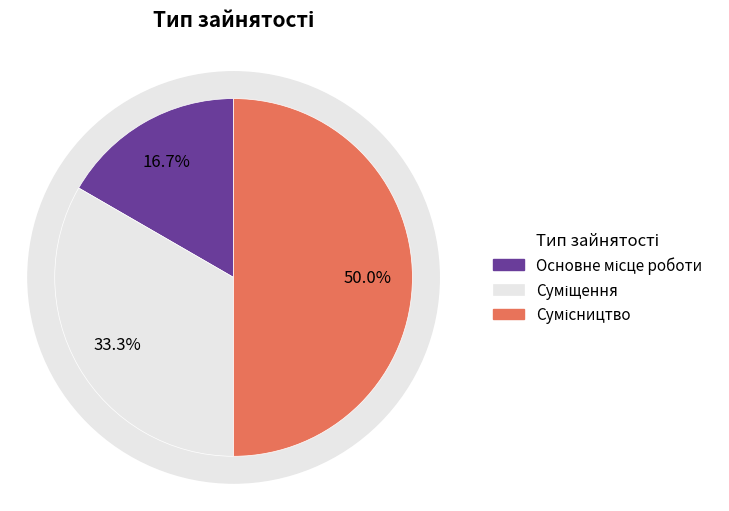

To the nearest percent, what is the combined percentage of Суміщення and Сумісництво?

83%